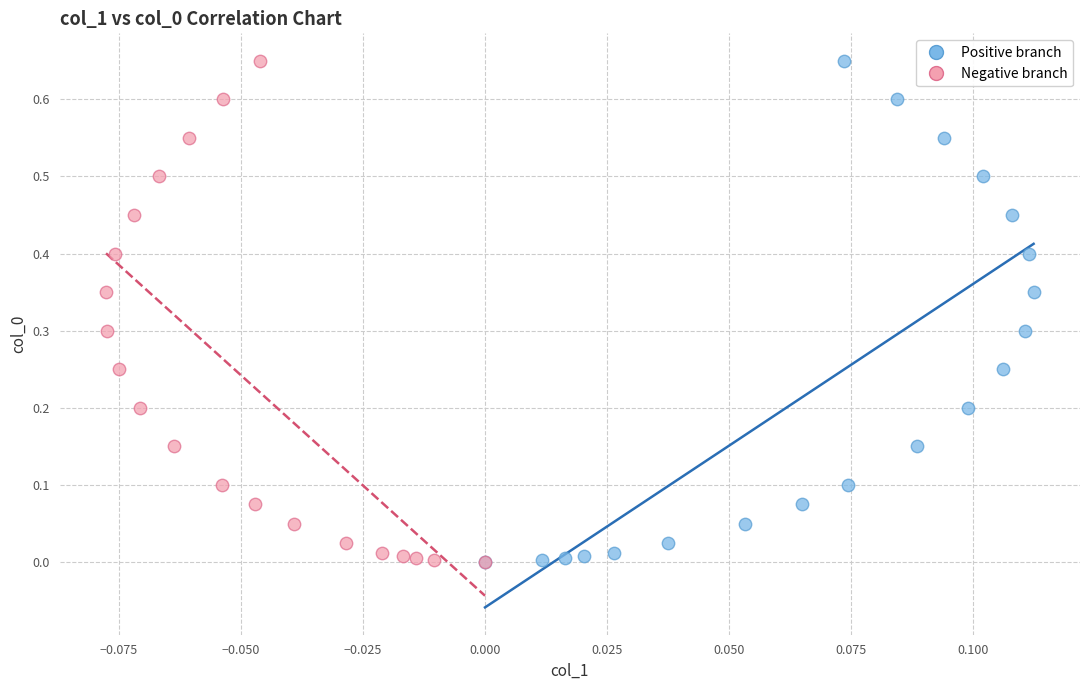

What are all the series names shown in the legend?

Positive branch, Negative branch